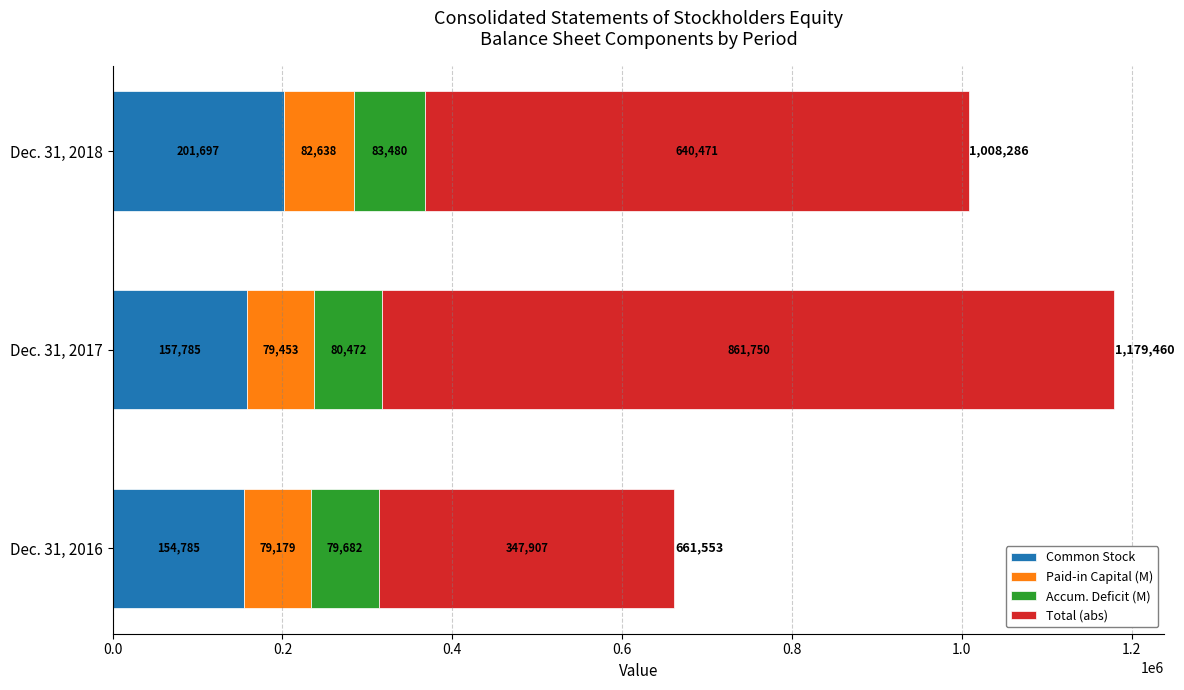

The value of Common Stock at Dec. 31, 2016 is 154785. True or false?

True